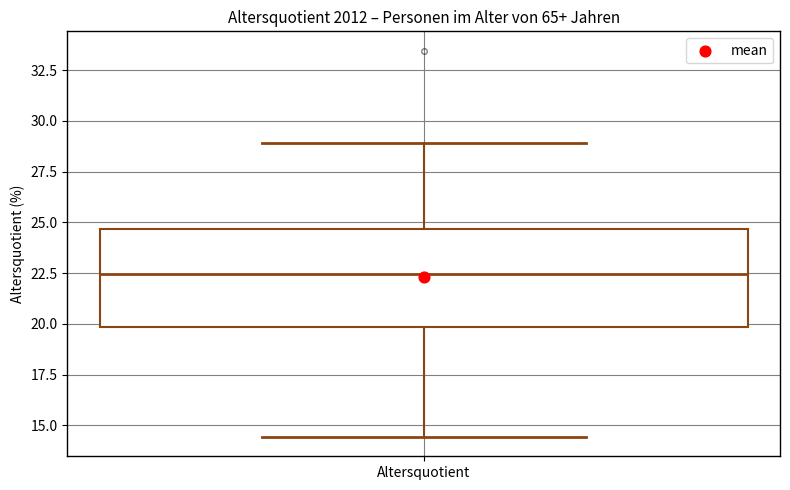

Where does the median line of the box for Altersquotient sit on the y-axis? The values are not printed on the chart, so give them approximately, as read against the axis.

22.5